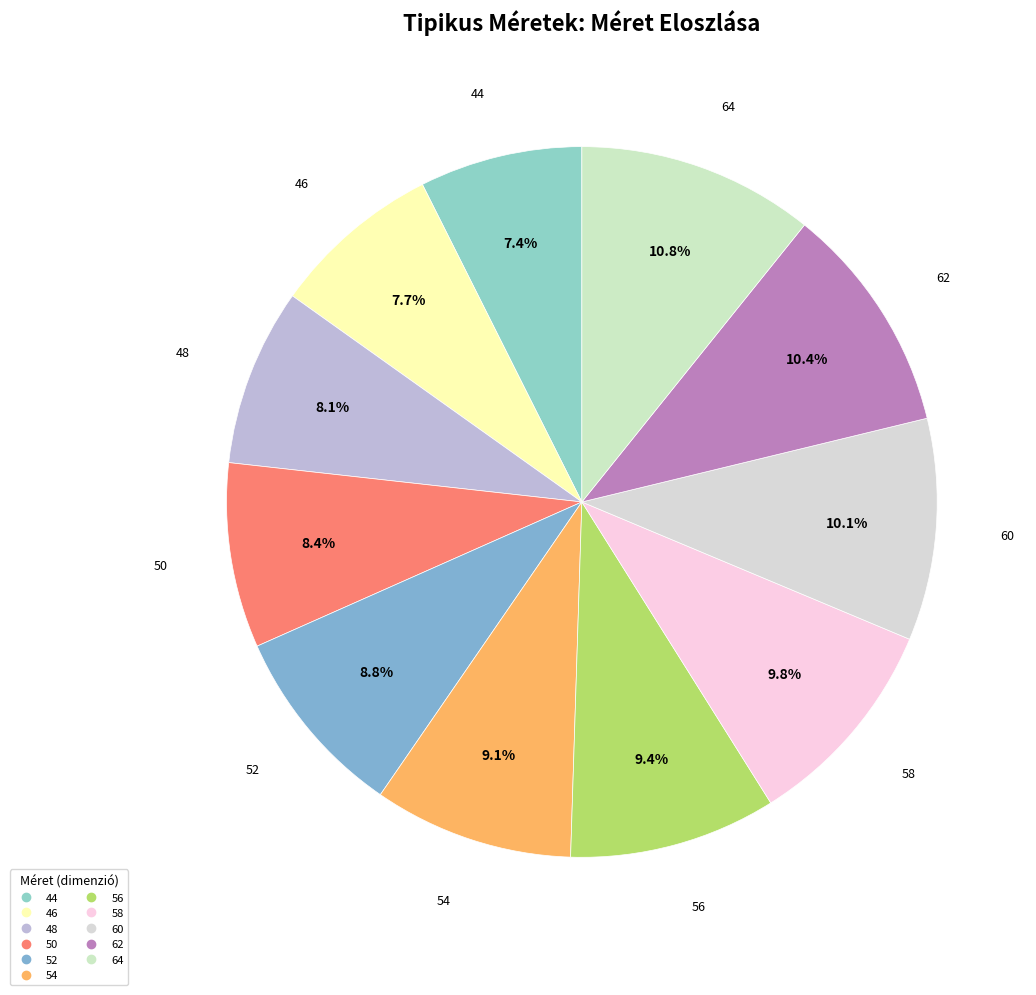

How many segments does this pie chart have?

11